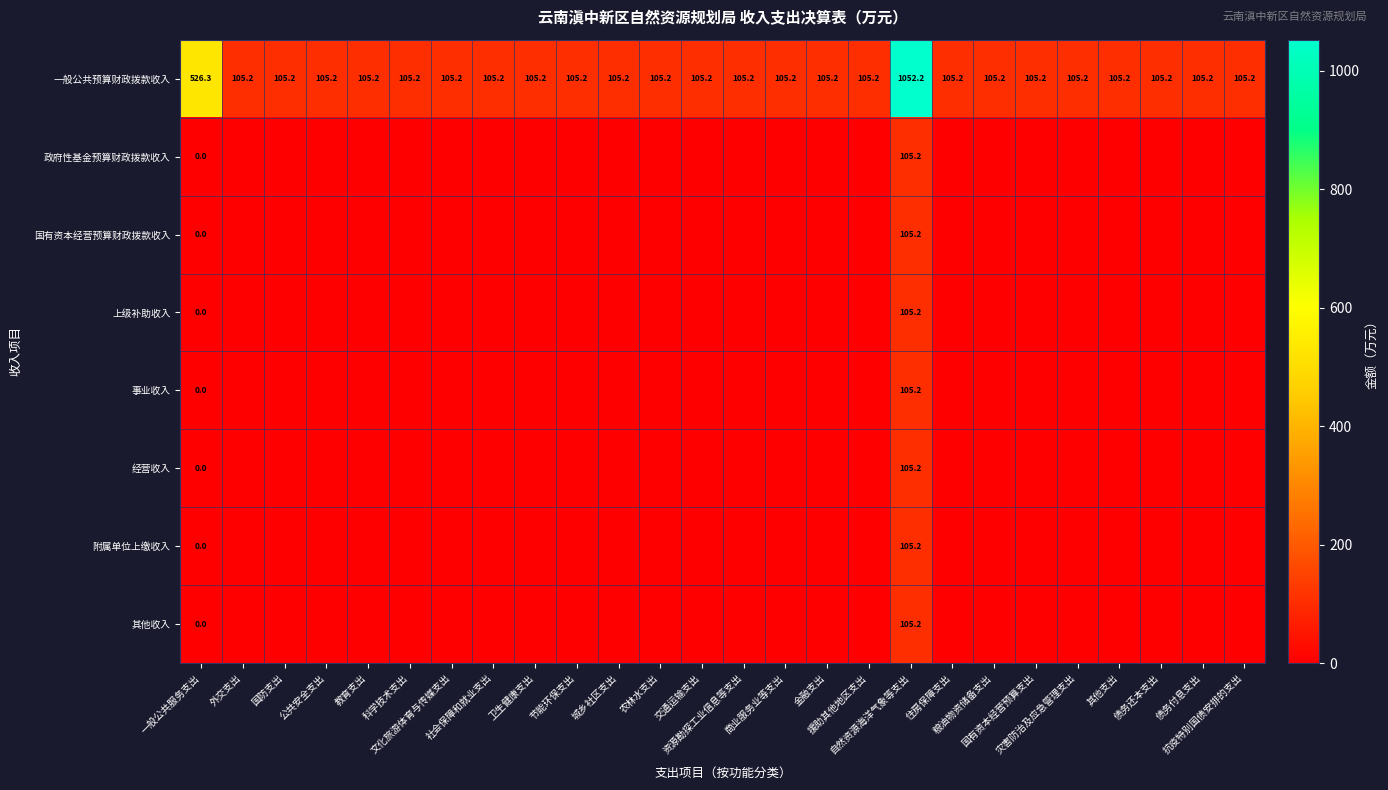

The 一般公共预算财政拨款收入 series shows 105.2 at 节能环保支出. True or false?

True